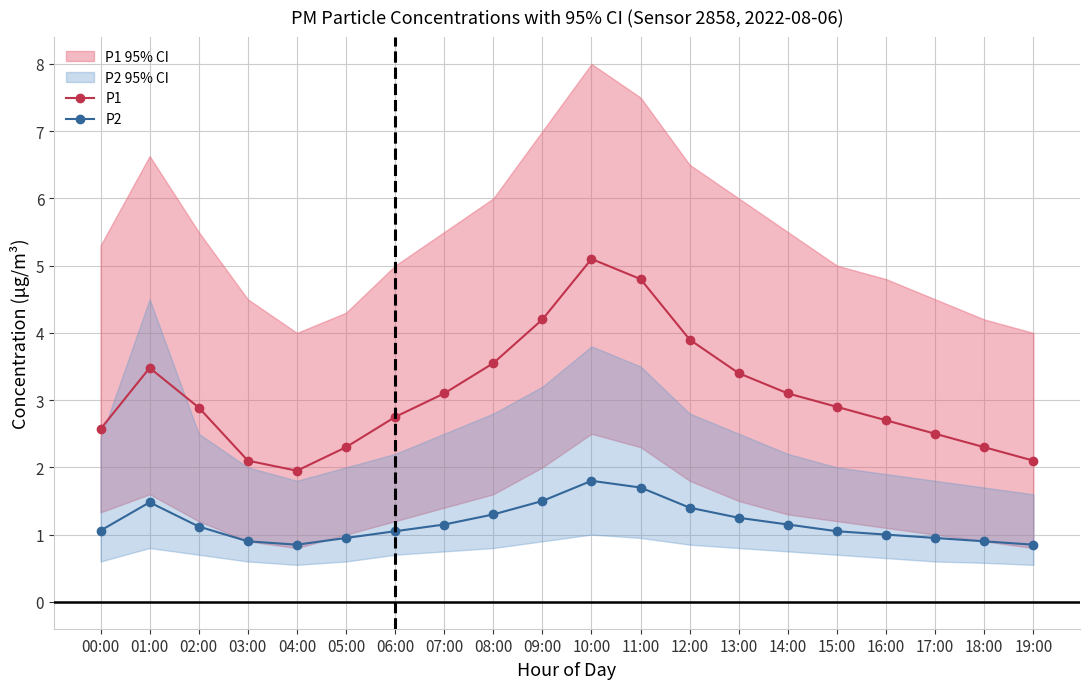

True or false: P2 and P1 cross at least once.

False